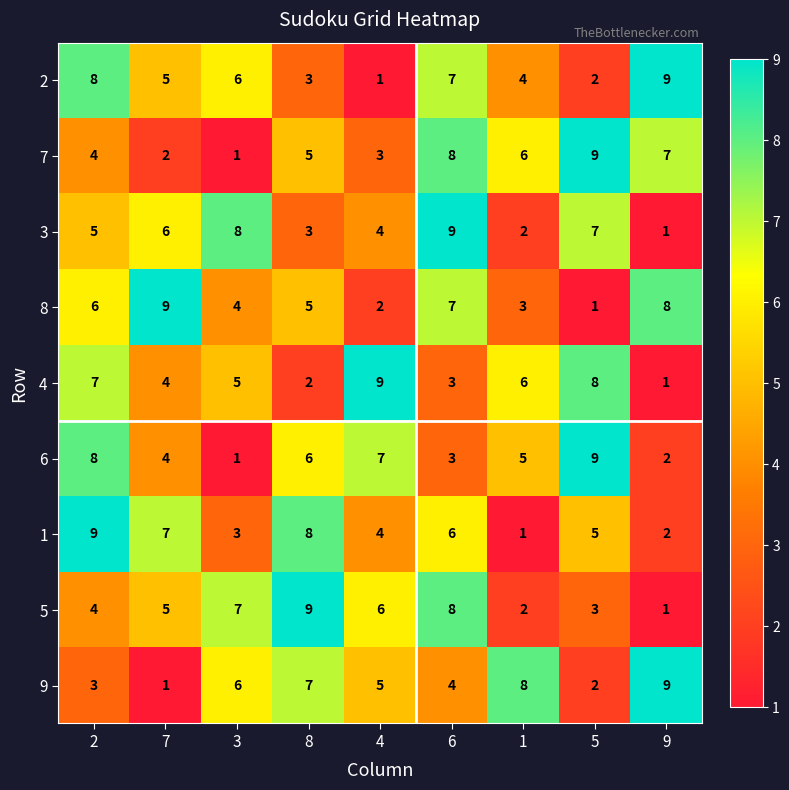

What is the total value across all series at 8?

48